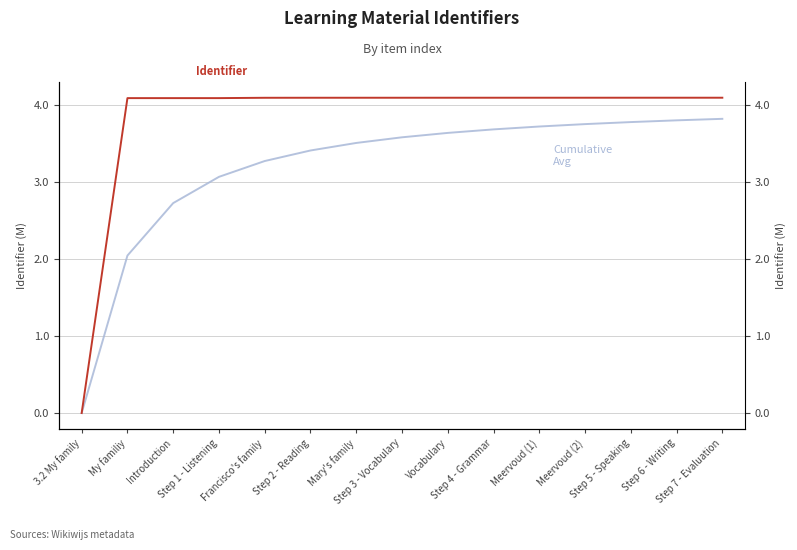

What is the sum of the Identifier (M) values at Step 3 - Vocabulary and Step 6 - Writing?

8.2